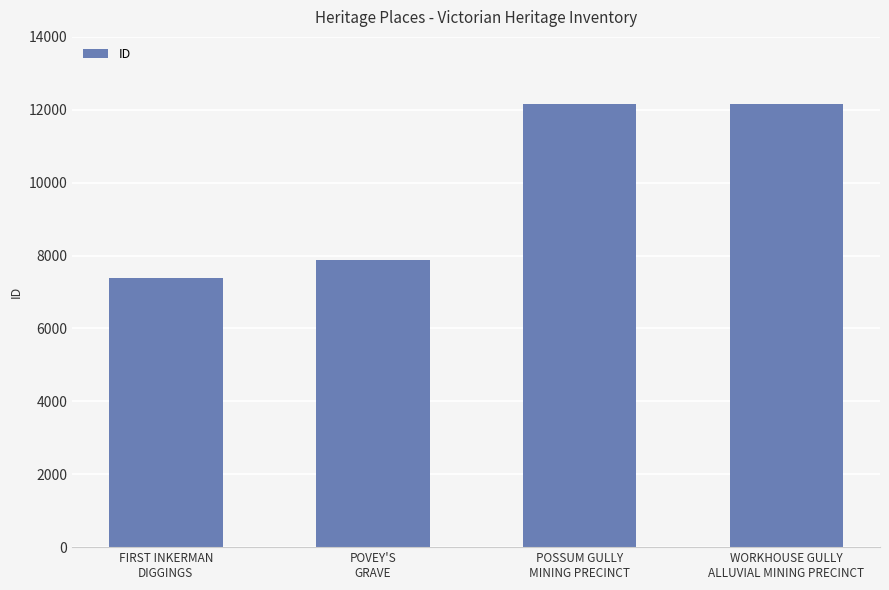

The chart shows a value of 4277 at WORKHOUSE GULLY
ALLUVIAL MINING PRECINCT. True or false?

False